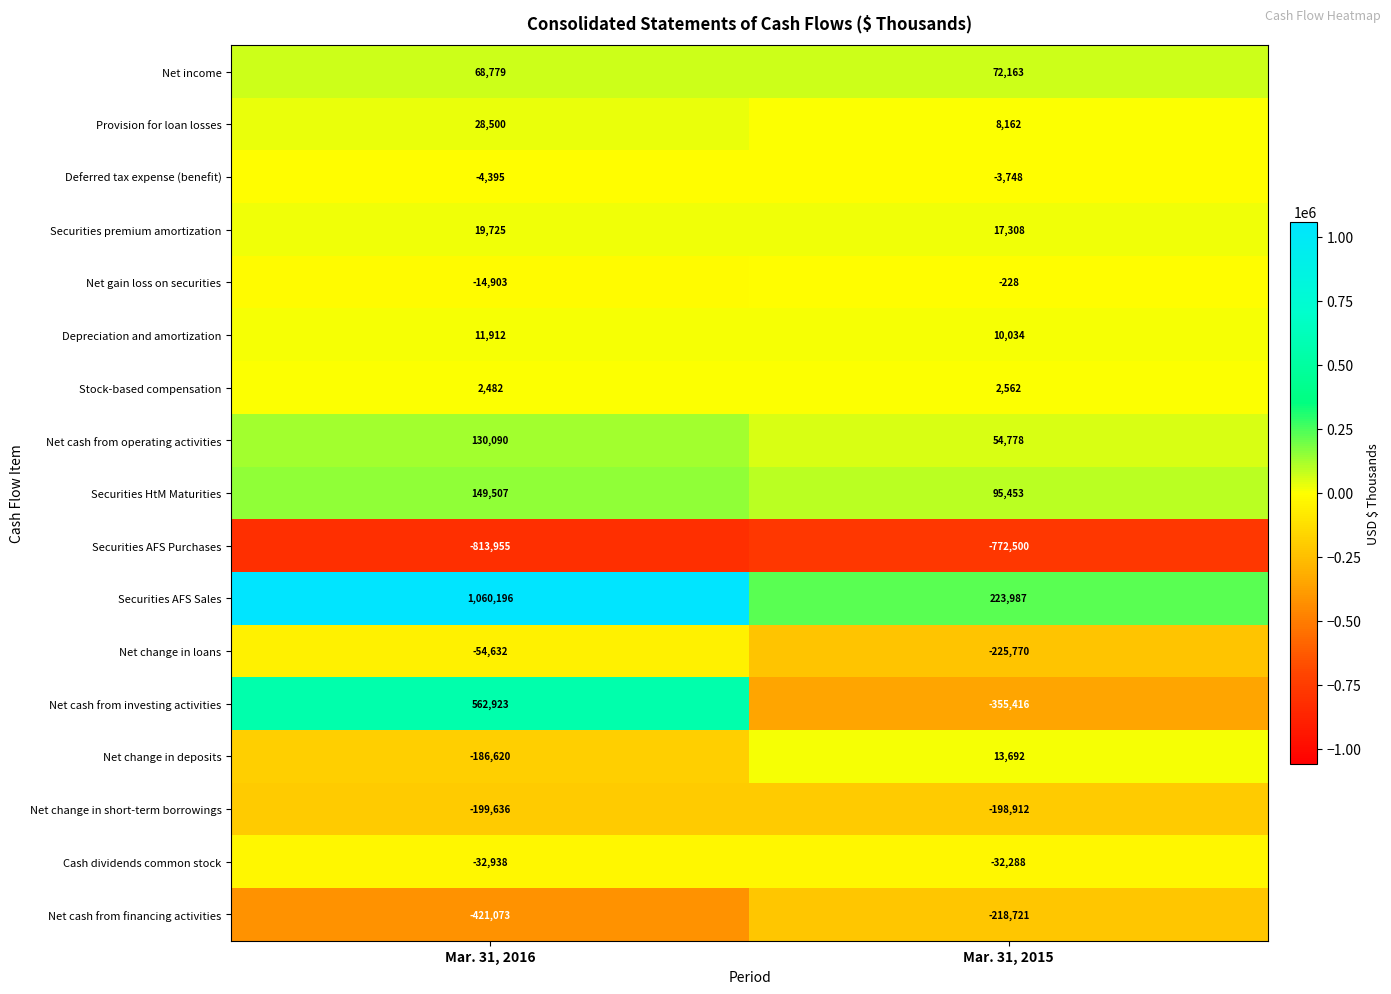

Which series has the largest range (max minus min)?

Net cash from investing activities